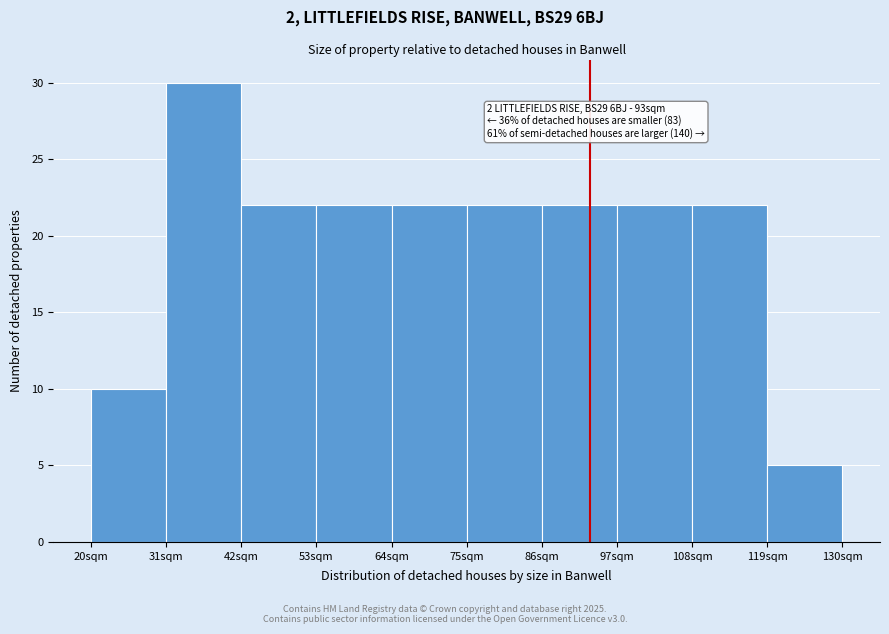

Over which range of the x-axis is the bar tallest?

31 to 42